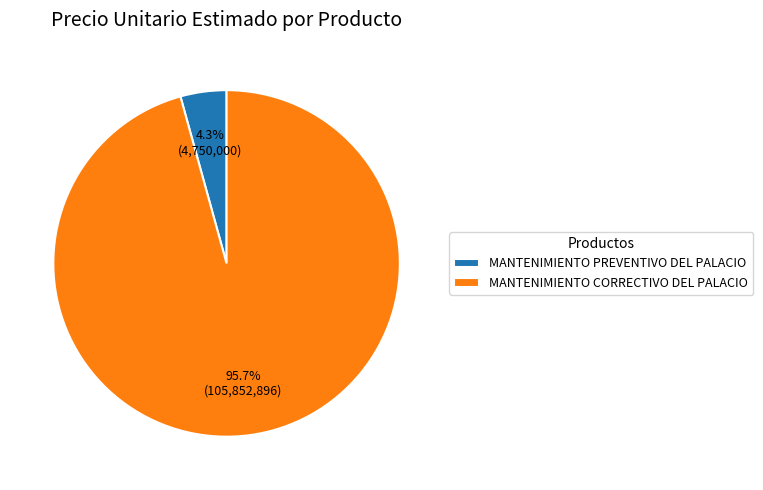

To the nearest percent, what is the difference between the largest and smallest slice percentages?

91%